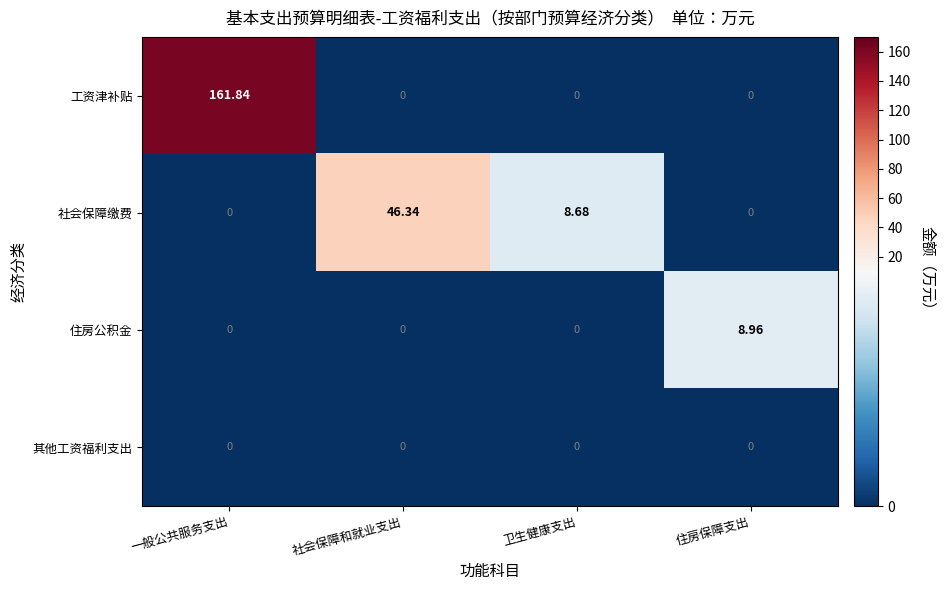

At which category does the chart reach its peak across all series?

一般公共服务支出